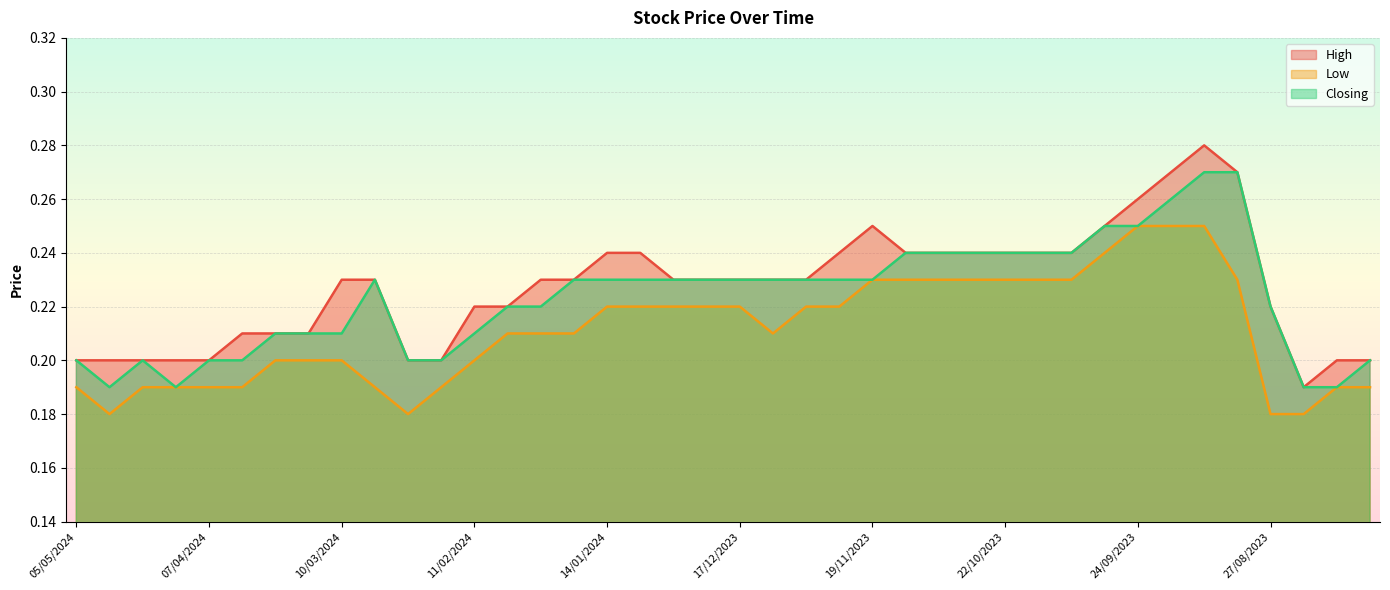

Which series has the largest total across all categories?

High